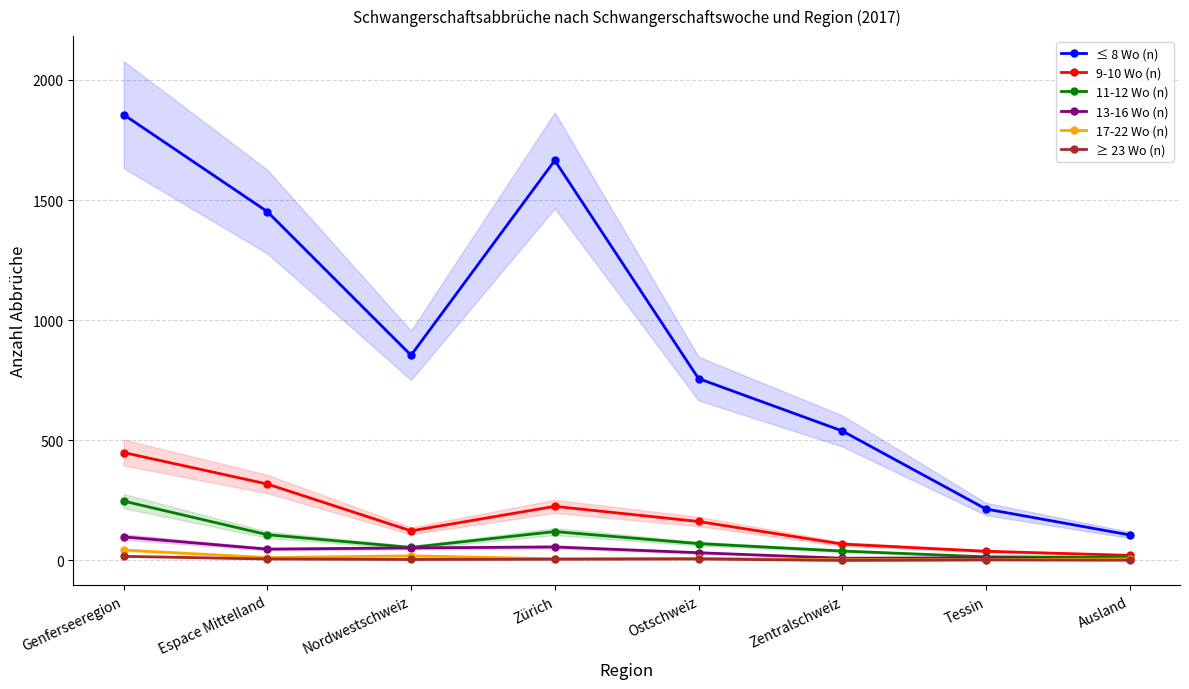

In 11-12 Wo (n), how many points are lower than both neighbors (excluding endpoints)?

1